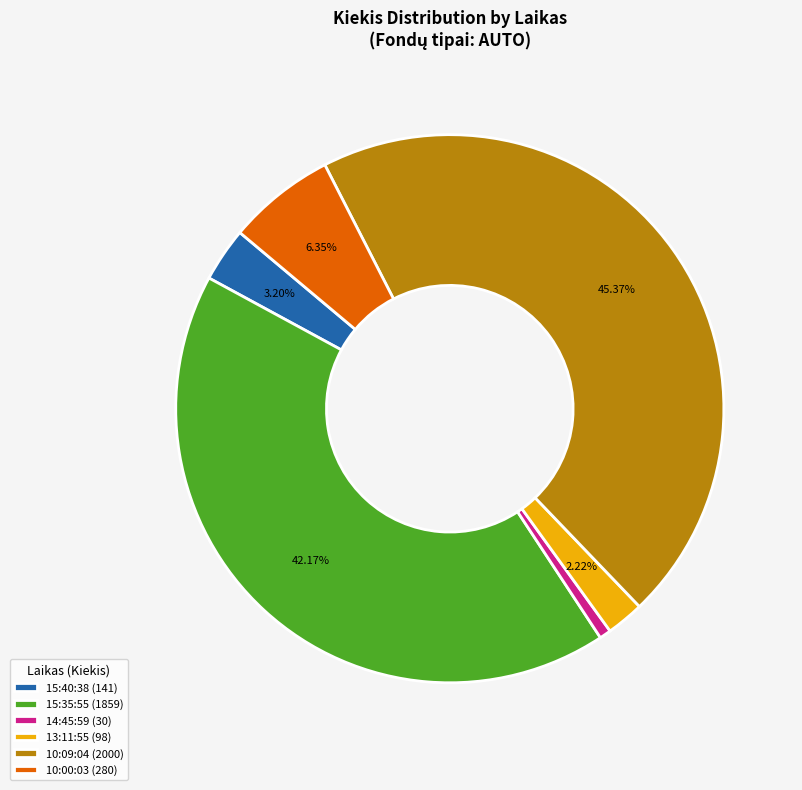

Is the sum of 10:09:04 (2000) and 15:40:38 (141) greater than half?

No